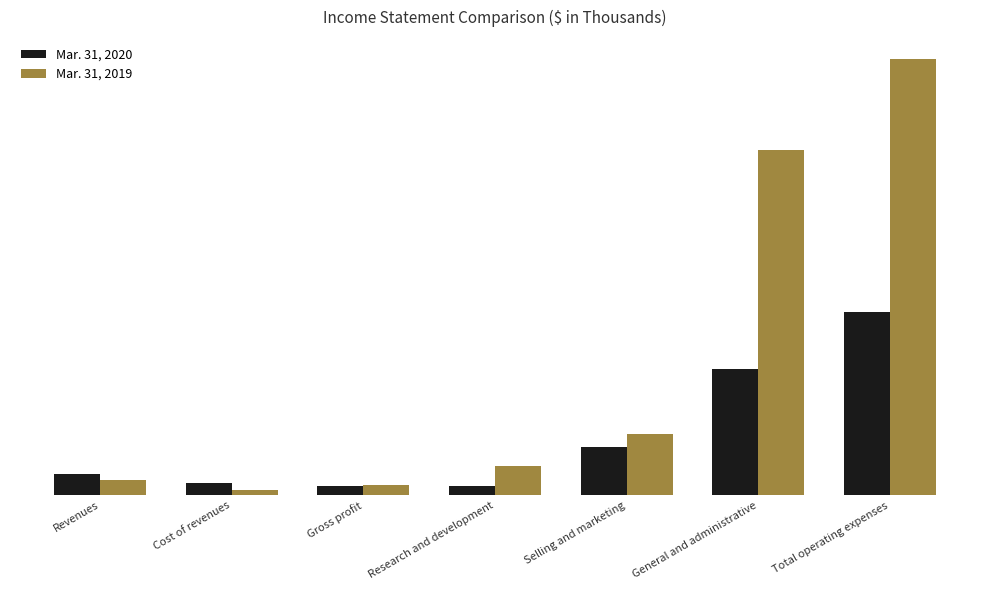

Does the chart contain any negative values?

No